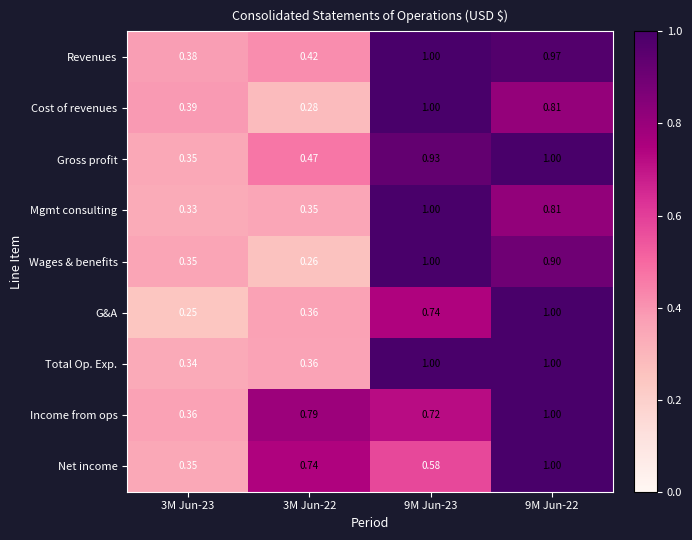

Is the value of Gross profit at 9M Jun-22 greater than the value of G&A at 3M Jun-22?

Yes